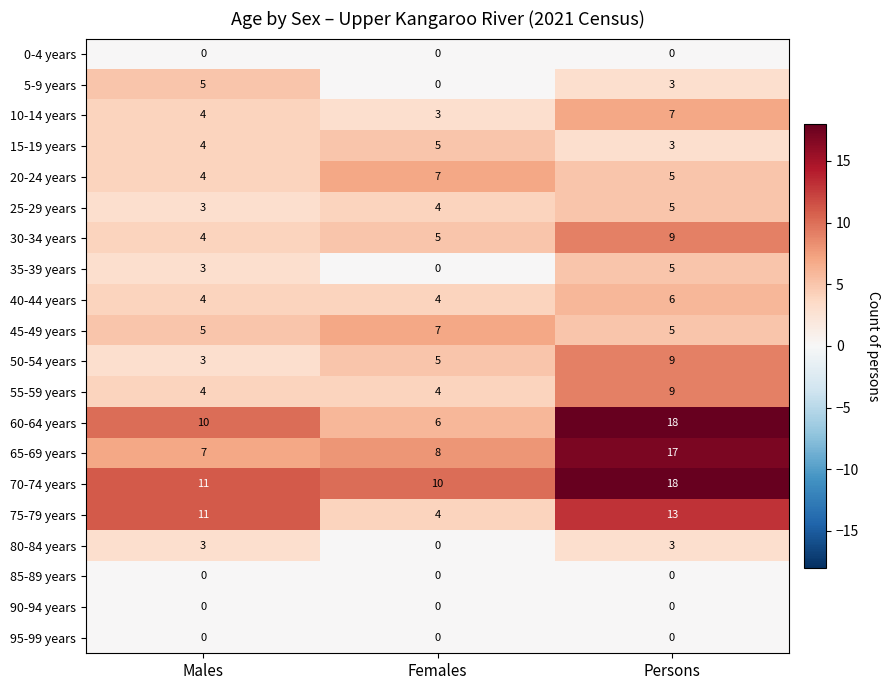

Rank the categories by 65-69 years value from lowest to highest.

Males, Females, Persons